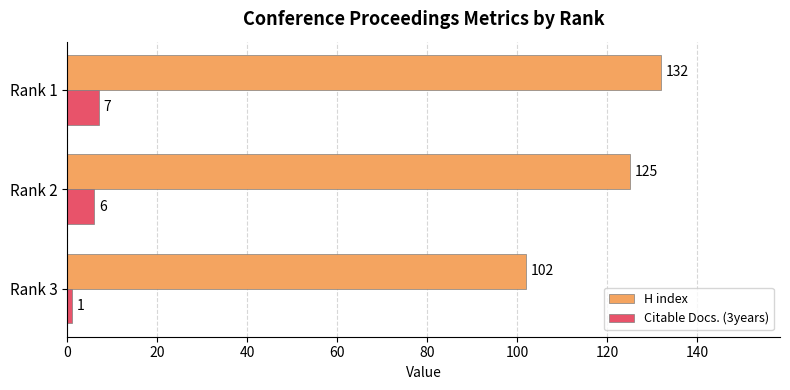

Which series has the widest spread of values?

H index